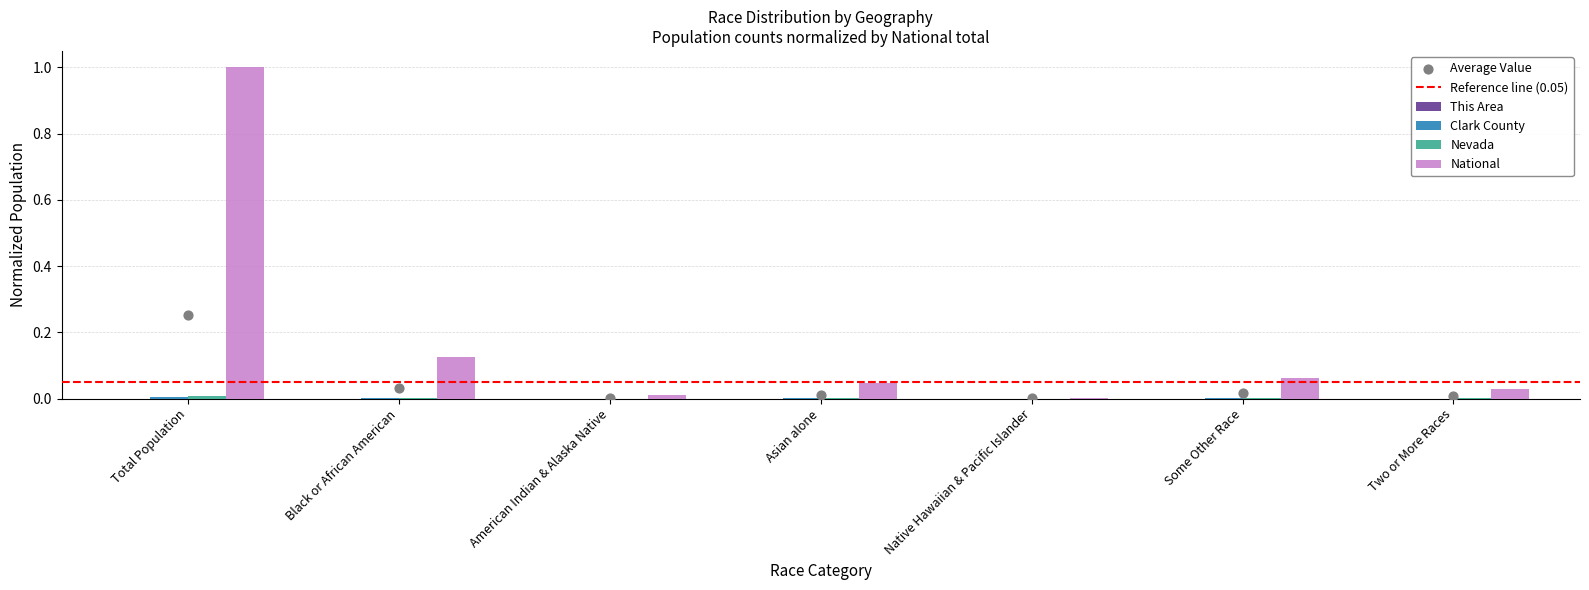

What are all the series names shown in the legend?

This Area, Clark County, Nevada, National